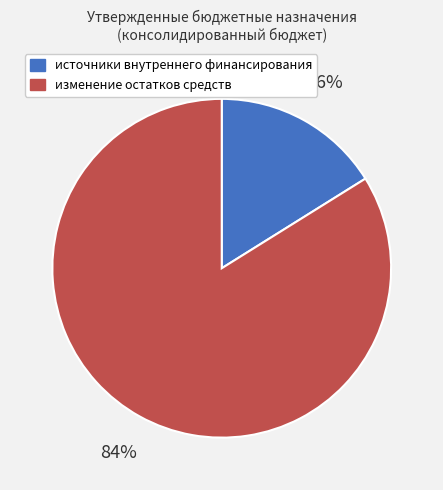

Which category accounts for the majority?

изменение остатков средств